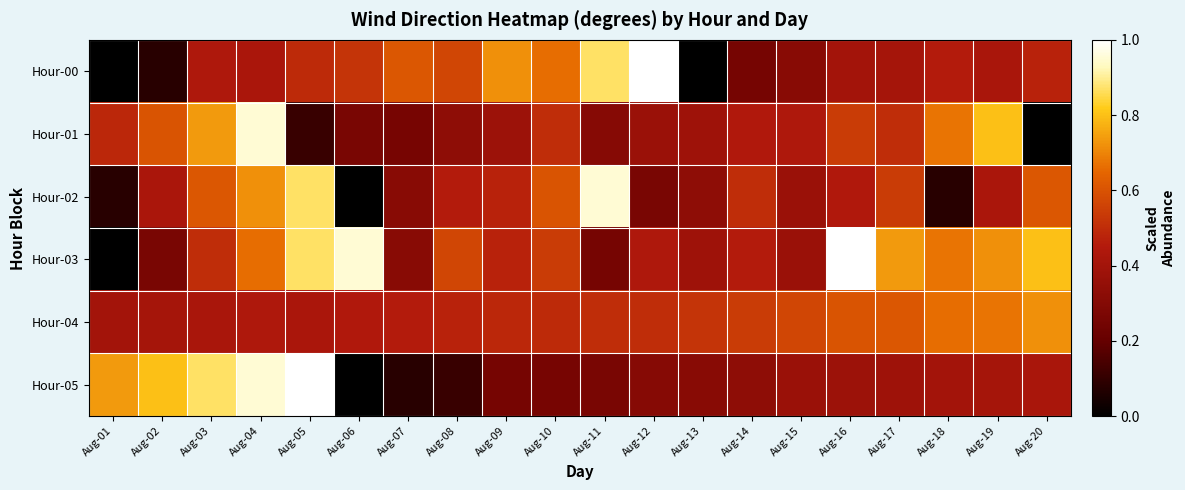

At which category is the sum across all series the highest?

Aug-04